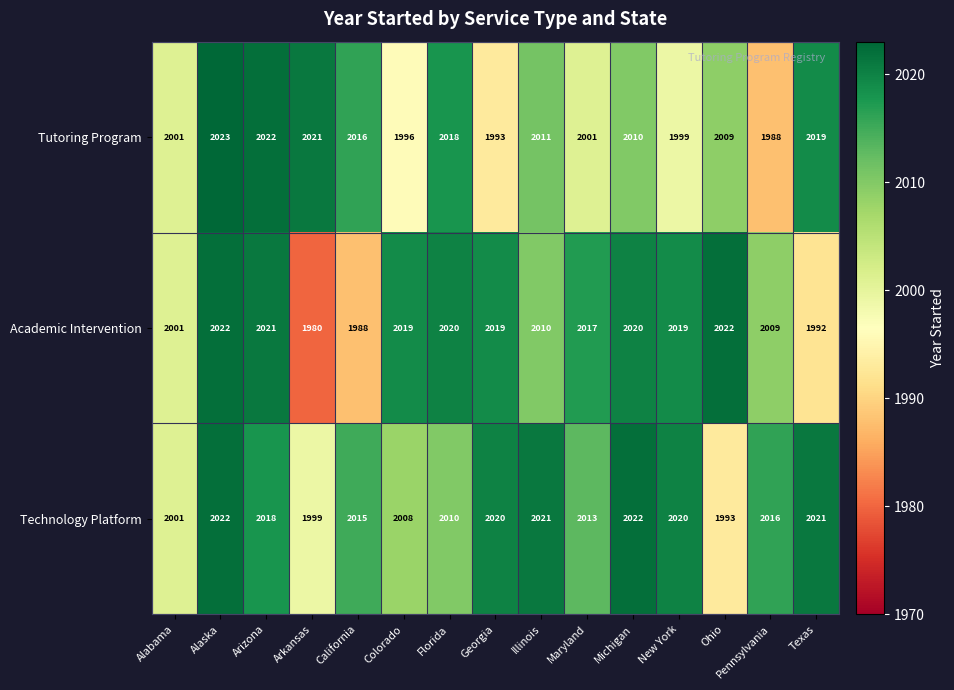

At how many categories does at least one series exceed 1989?

15